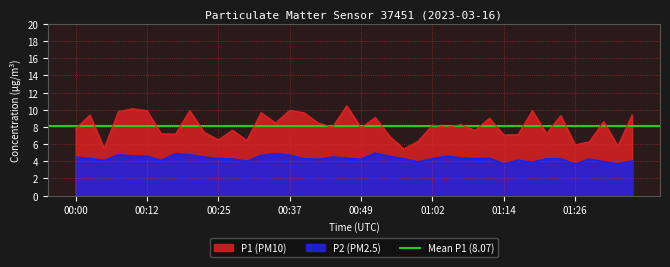

At how many categories does at least one series exceed 5?

40